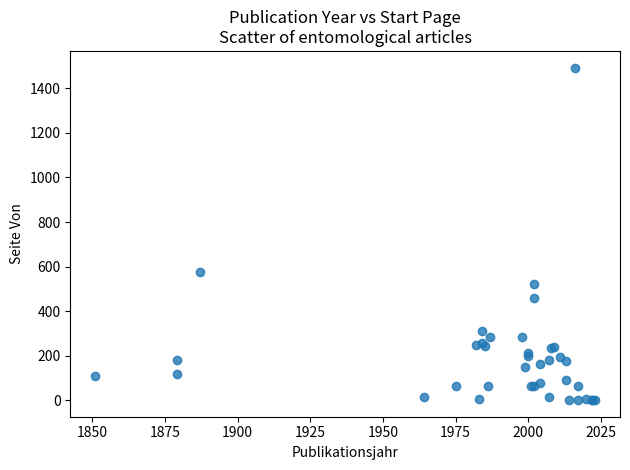

What Y value in the scatter plot is closest to 747?

575